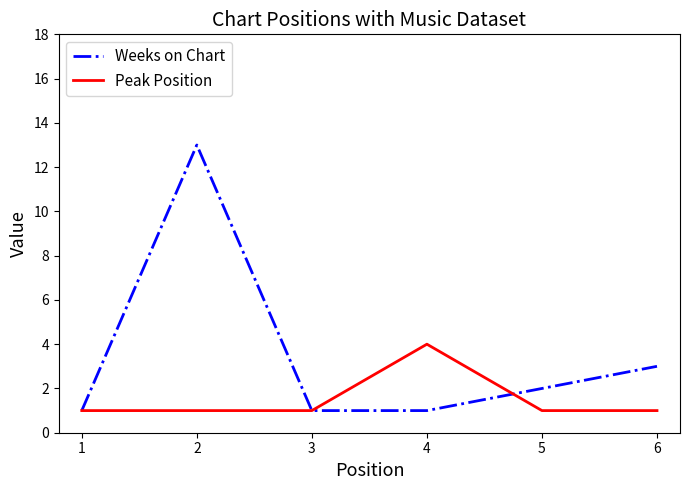

Is the value of Weeks on Chart at 6 greater than the value of Peak Position at 1?

Yes